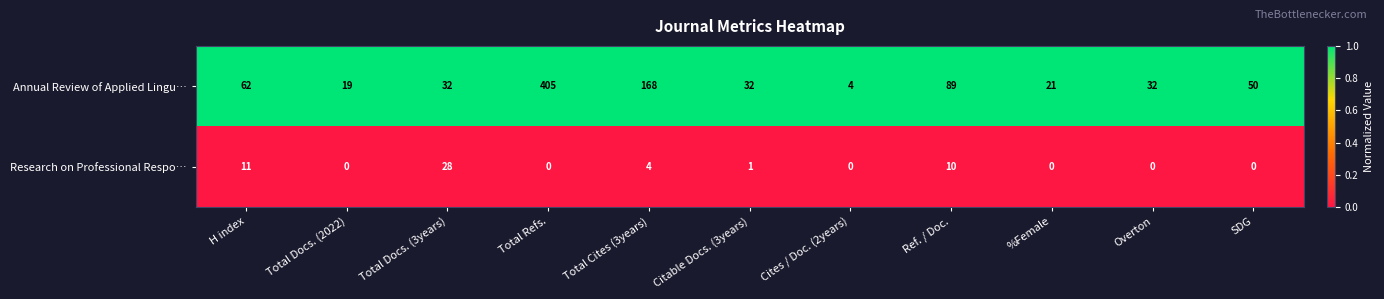

Is it true that Annual Review of Applied Lingu… equals 14 at Citable Docs. (3years)?

False